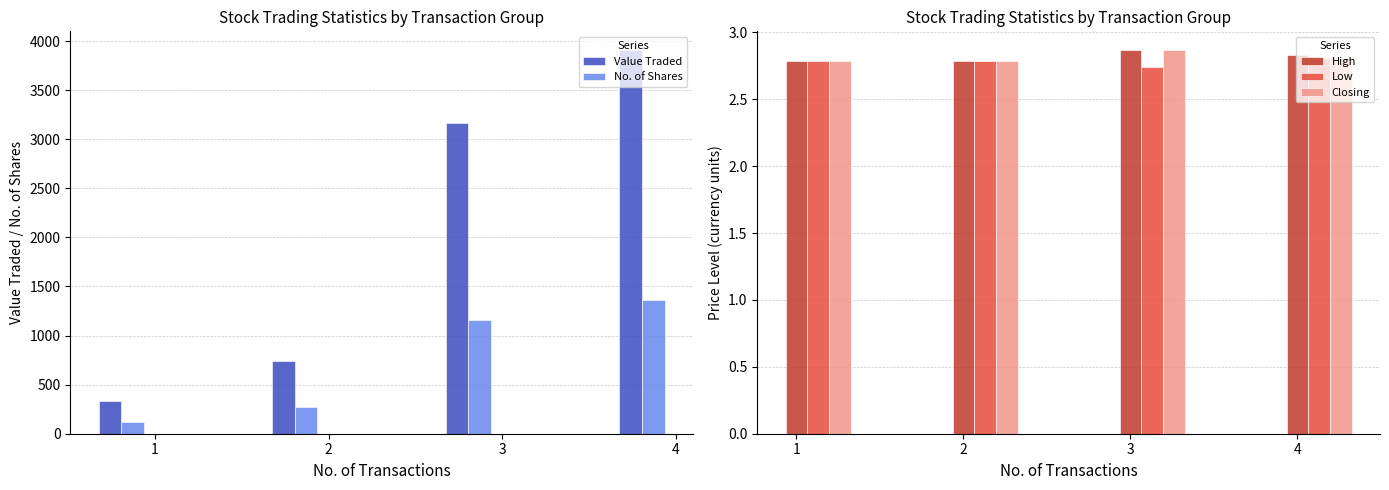

Is the value of No. of Shares at 3 greater than the value of Closing at 3?

Yes